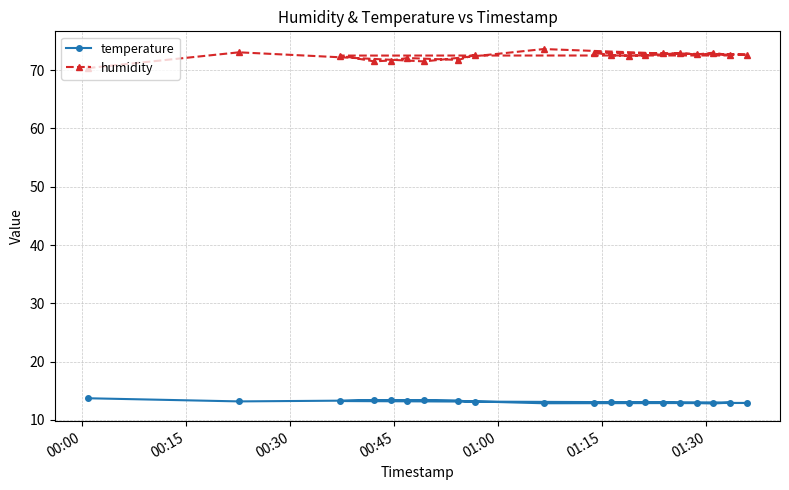

How many interior local valleys does the temperature series have?

5